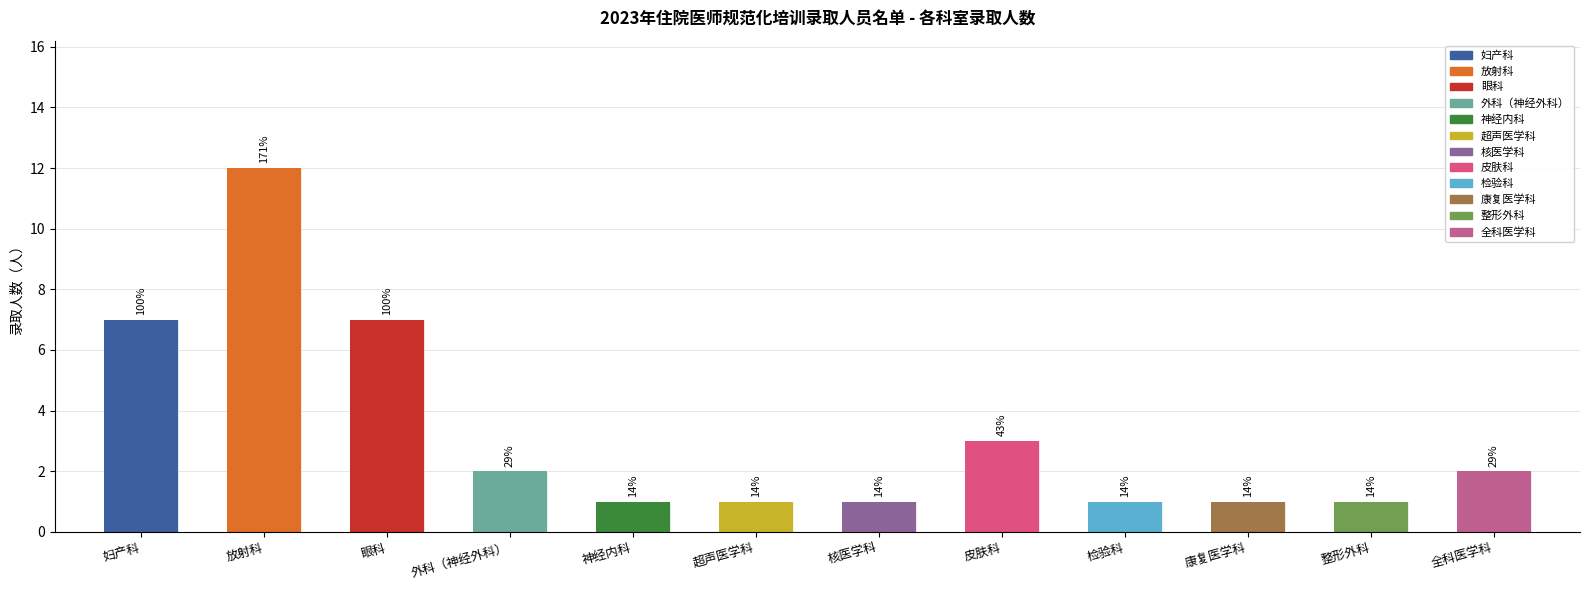

Are the bars grouped side by side (vs. stacked)?

No